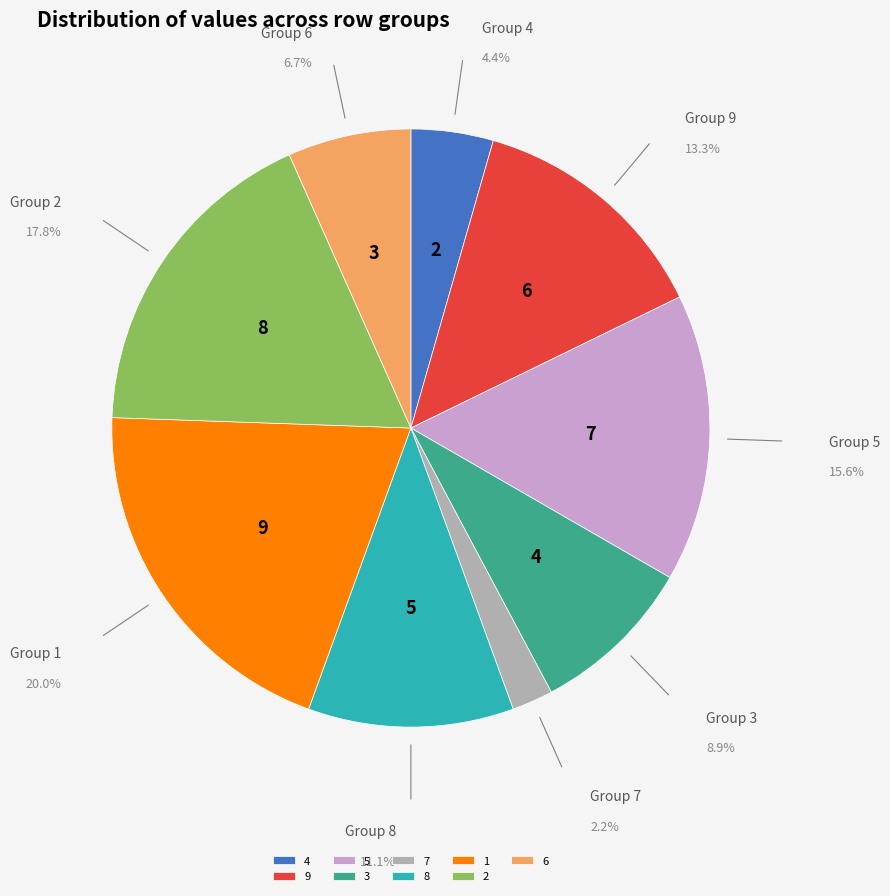

How many segments does this pie chart have?

9